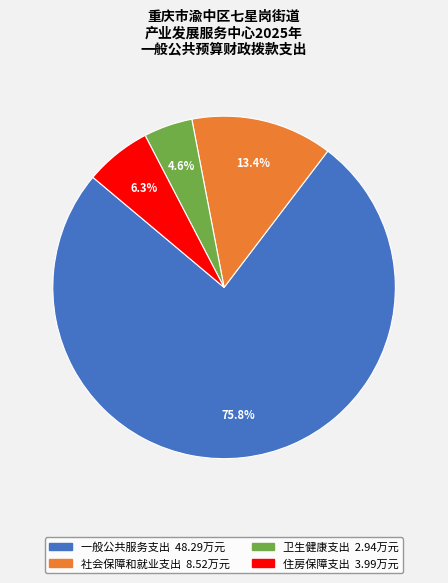

Which slice is the smallest?

卫生健康支出